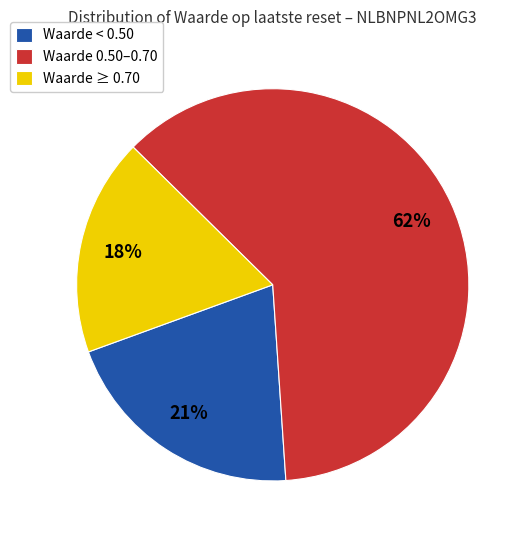

What is the largest slice in the pie chart?

Waarde 0.50–0.70